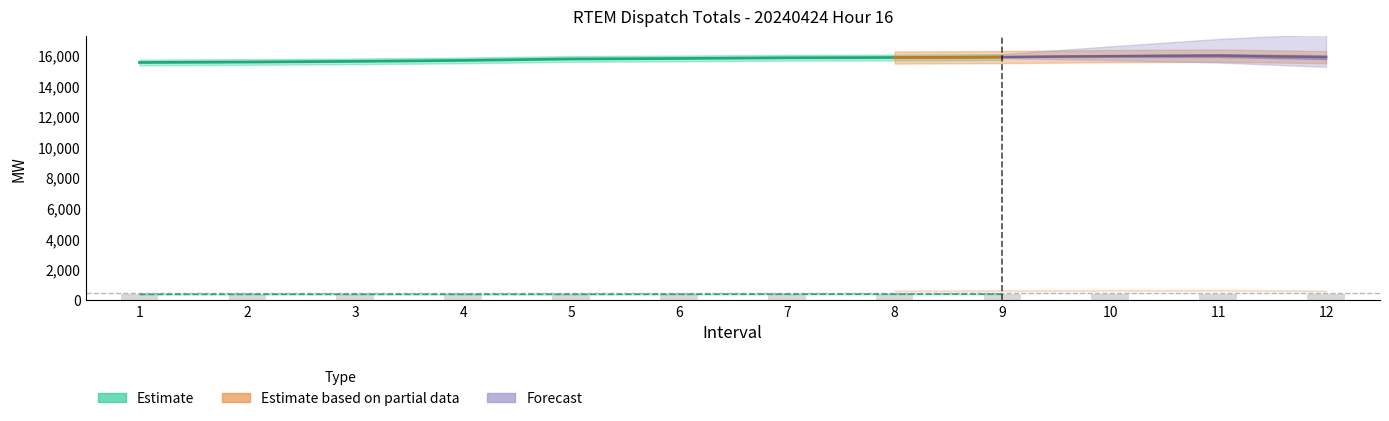

How many categories are shown in the chart?

12